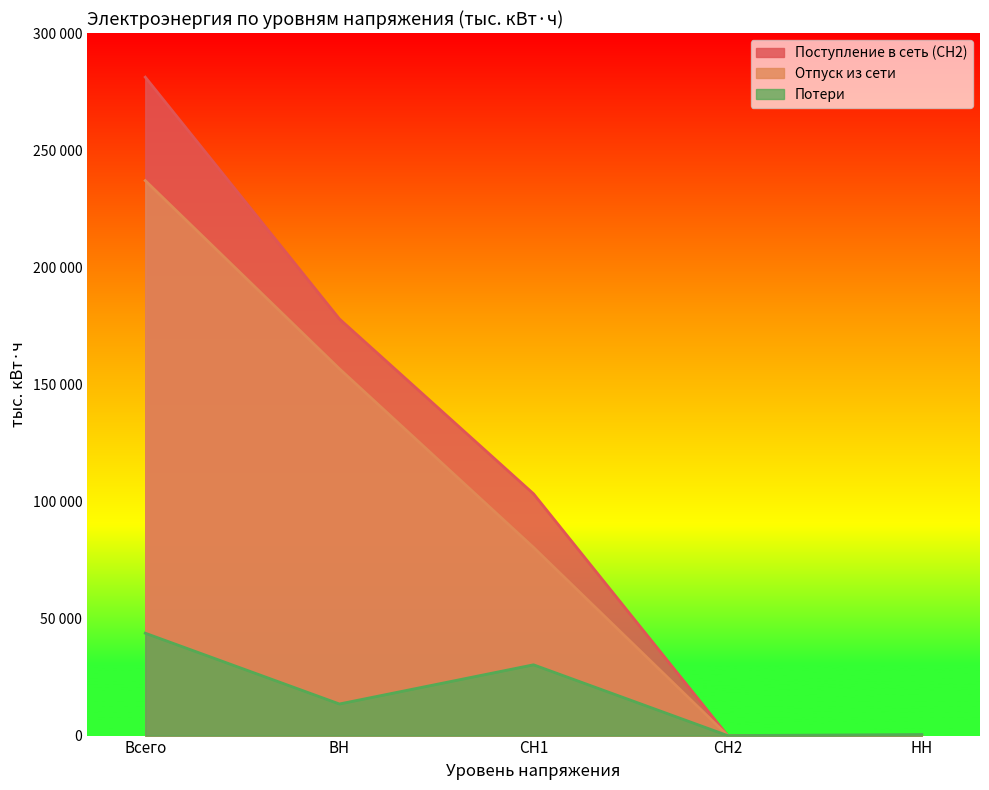

What is the sum of all Потери values?

87899.4